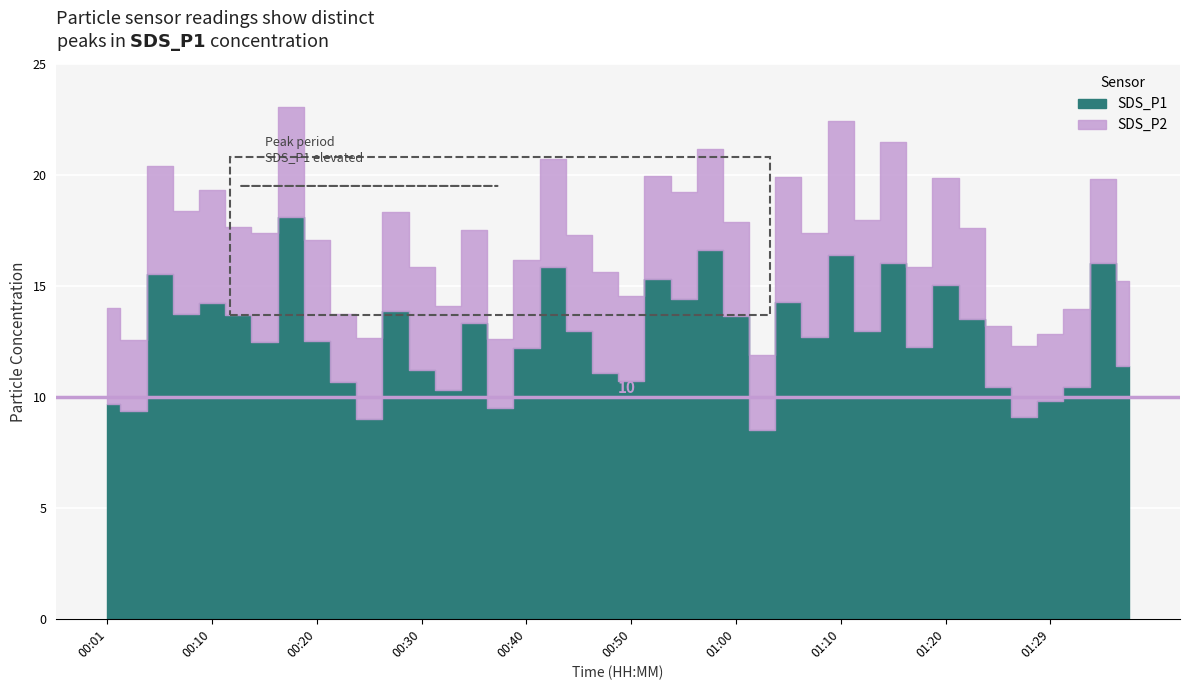

True or false: SDS_P1 has more than 1 interior local peaks.

True